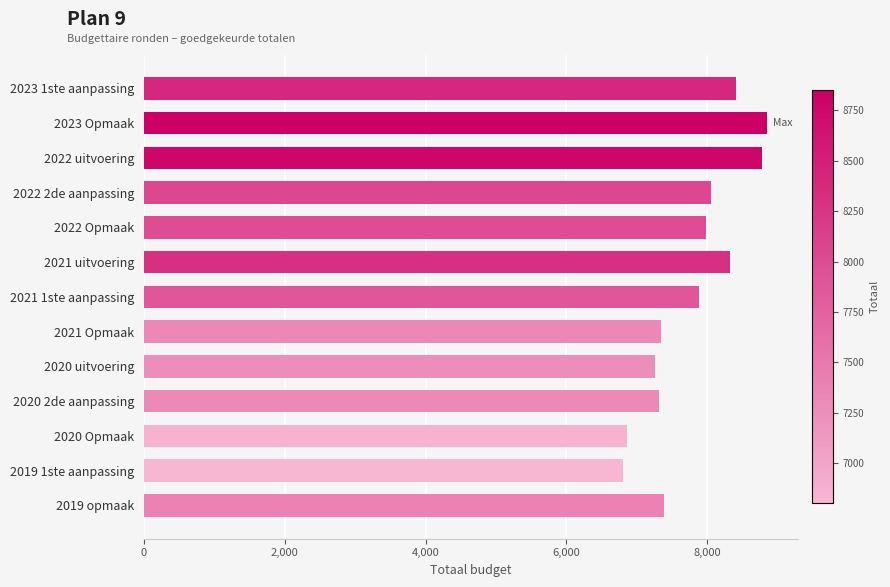

The chart shows a value of 13201 at 2021 uitvoering. True or false?

False